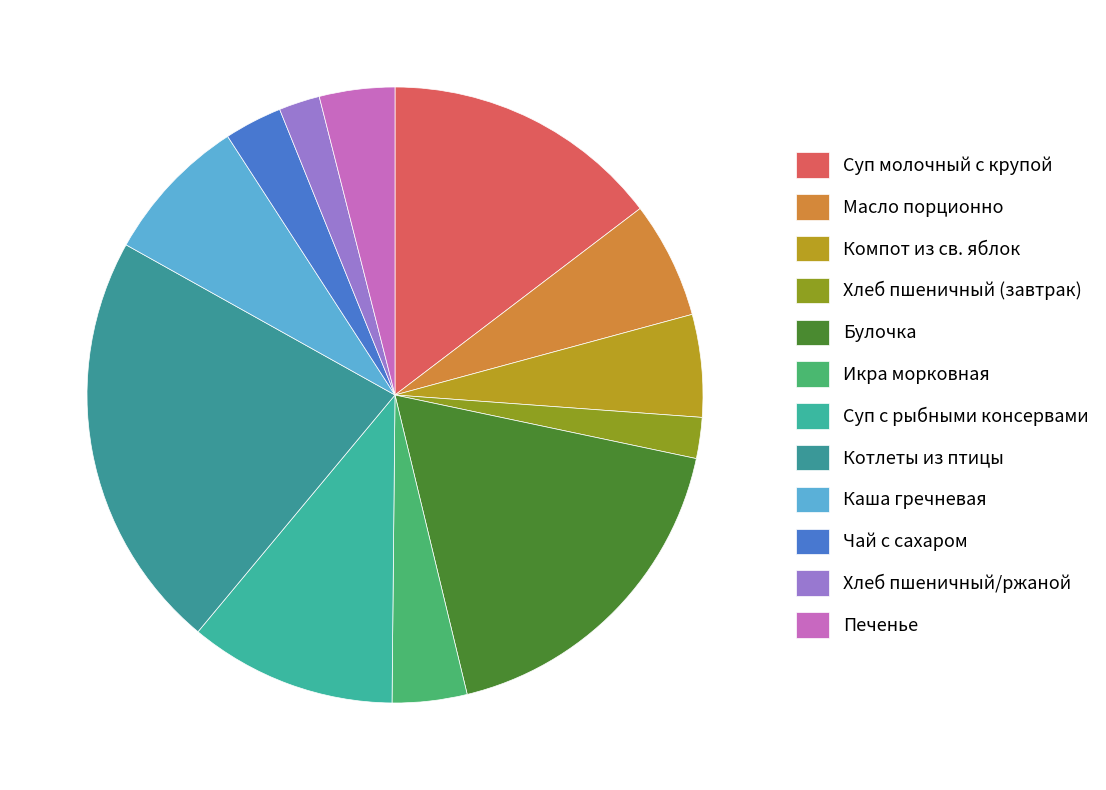

How many slices are in this pie chart?

12